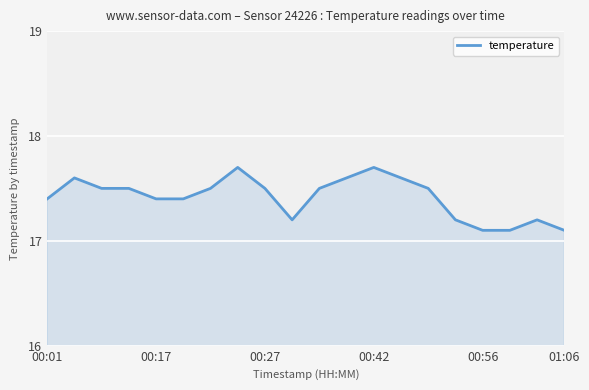

What is the difference between the maximum and minimum values?

0.6